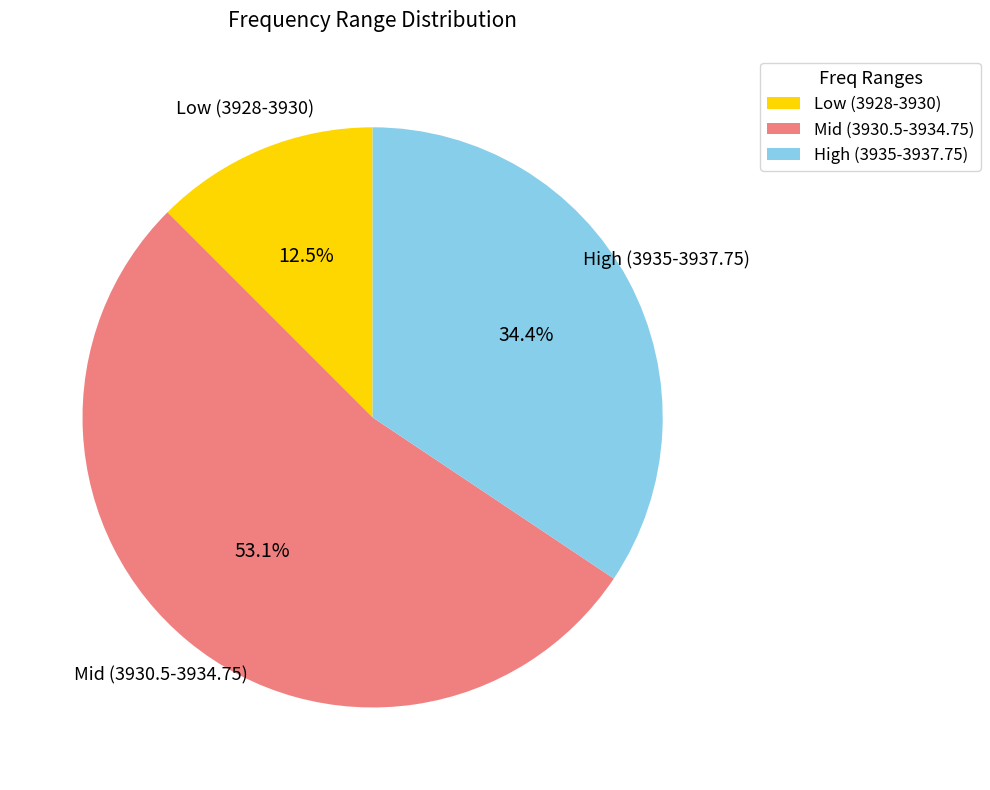

Which category has the biggest portion of the pie?

Mid (3930.5-3934.75)